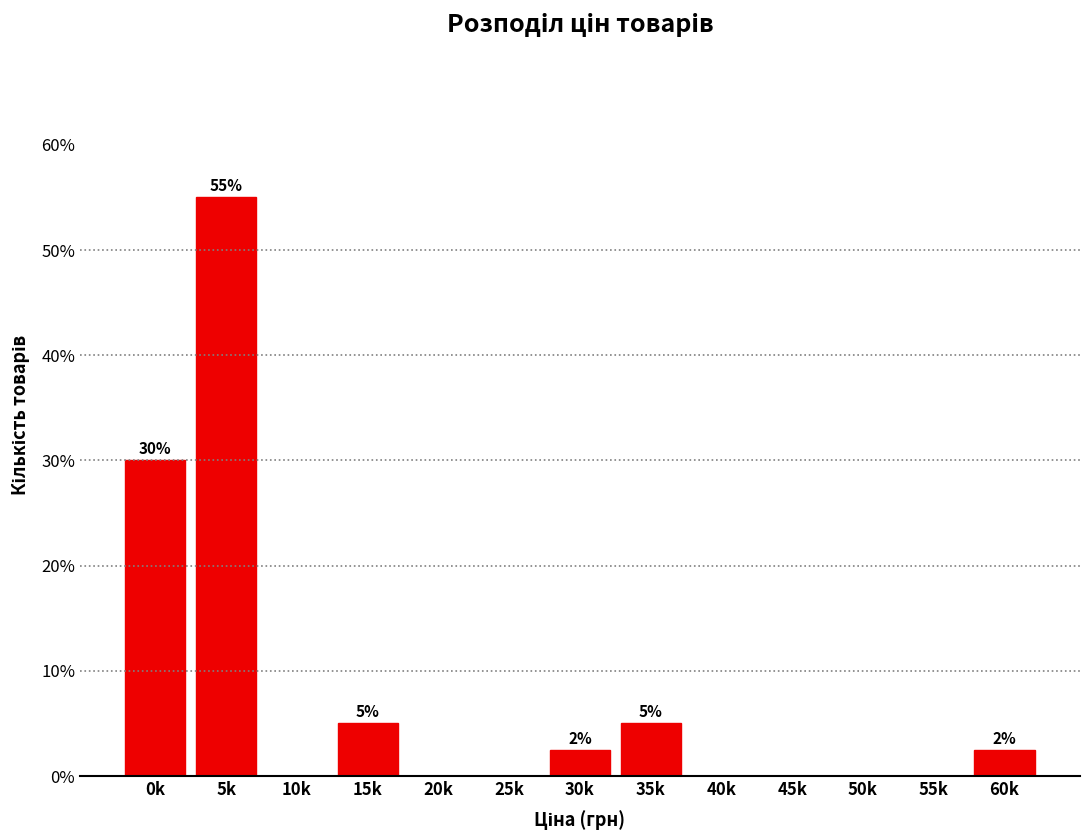

Reading right to left, transcribe all the data shown in this chart.

60k=2.5	55k=0.0	50k=0.0	45k=0.0	40k=0.0	35k=5.0	30k=2.5	25k=0.0	20k=0.0	15k=5.0	10k=0.0	5k=55.0	0k=30.0